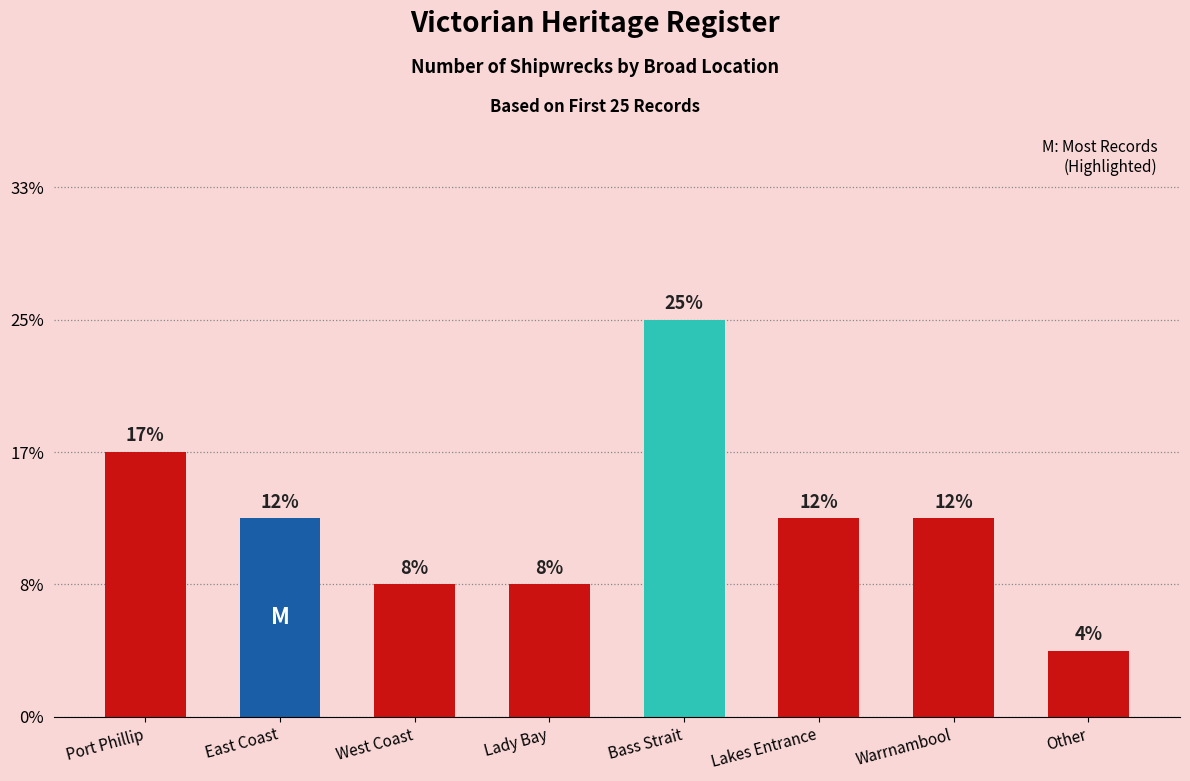

What is the label of the 1st bar from the left?

Port Phillip